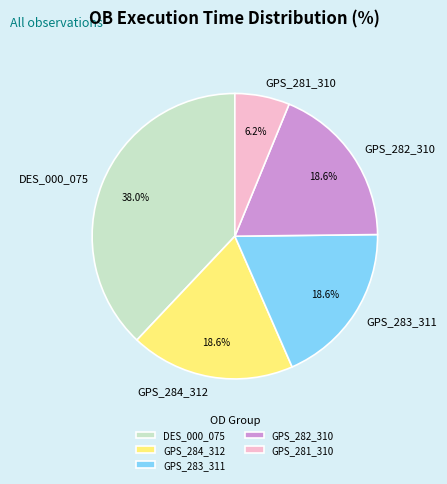

What percentage do GPS_282_310 and GPS_284_312 together represent?

37.2%